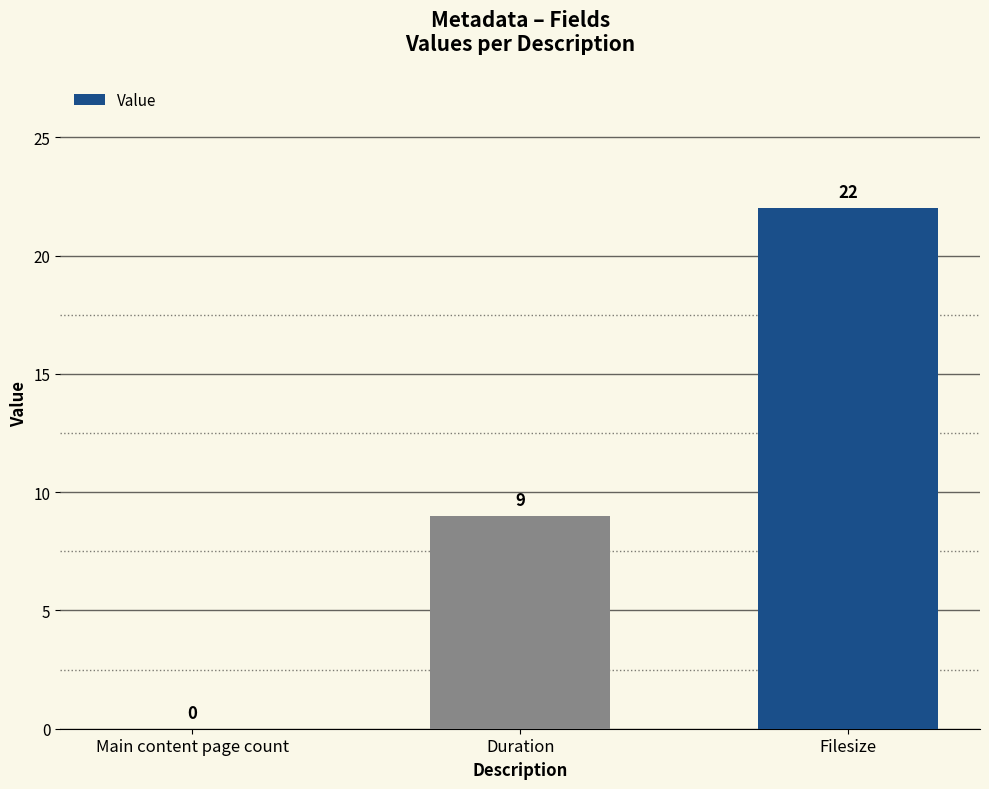

Are the bars horizontal?

No